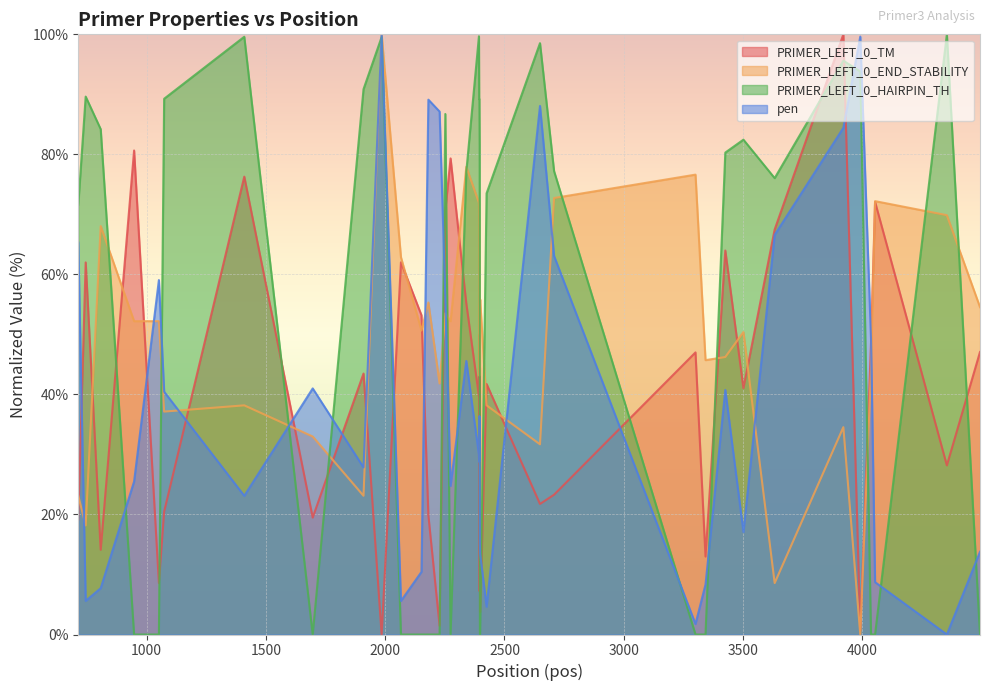

Does the chart display data point markers on the line(s)?

No